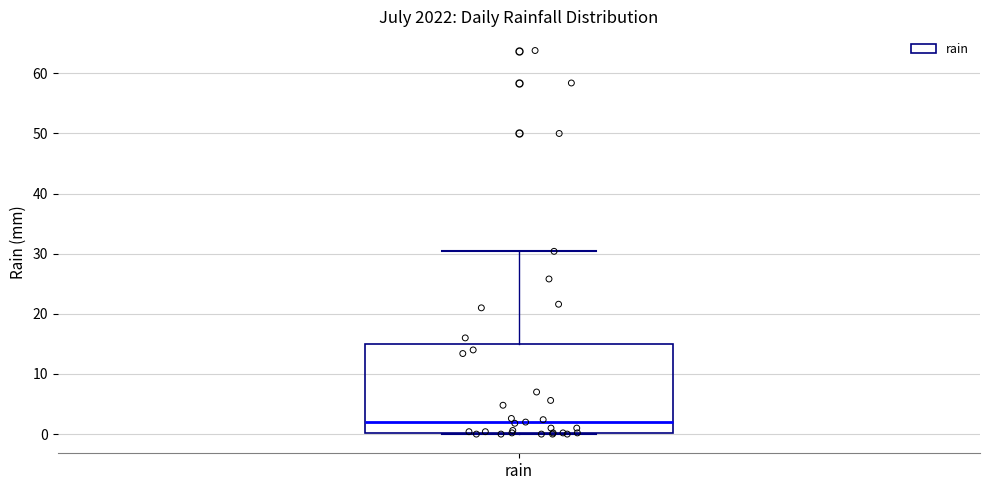

Read this box plot against the y-axis: the position of the median line, the range covered by the box, and the ends of both whiskers. The values are not printed on the chart, so give them approximately, as read against the axis.

median 2, box 0 to 15, whiskers 0 to 30